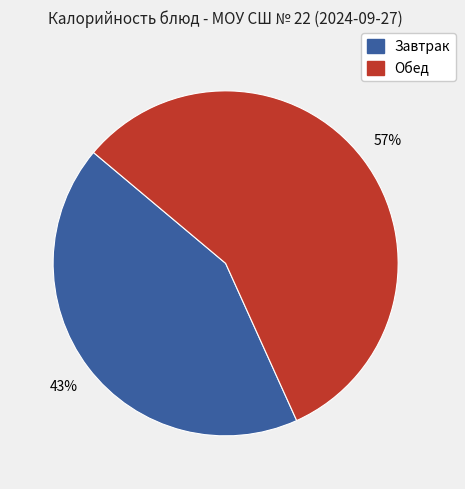

How many slices are in this pie chart?

2